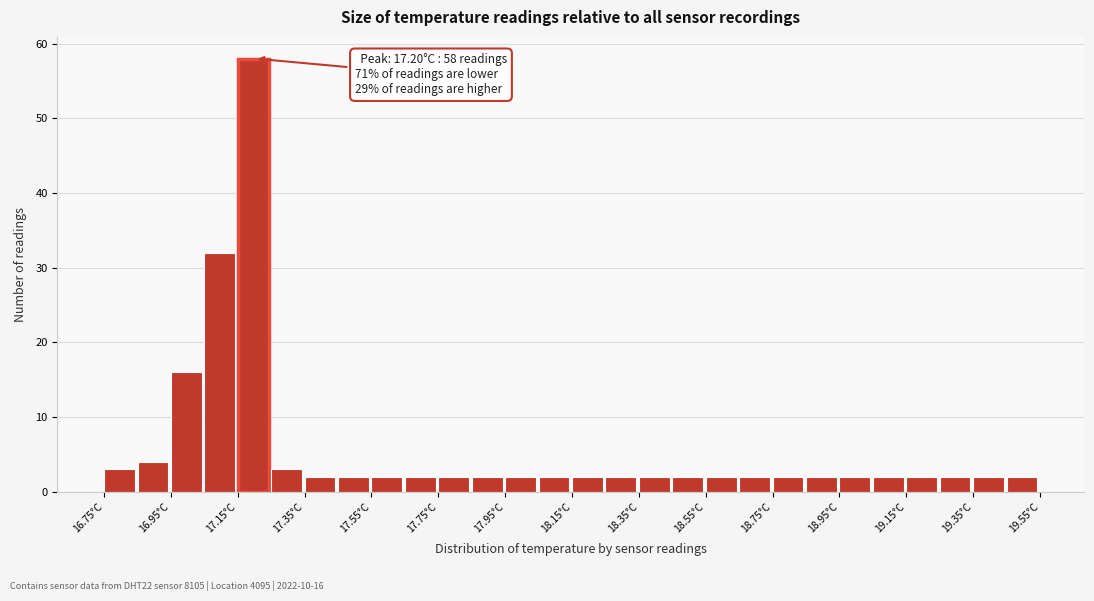

Over which range of the x-axis is the bar tallest?

17.15 to 17.25